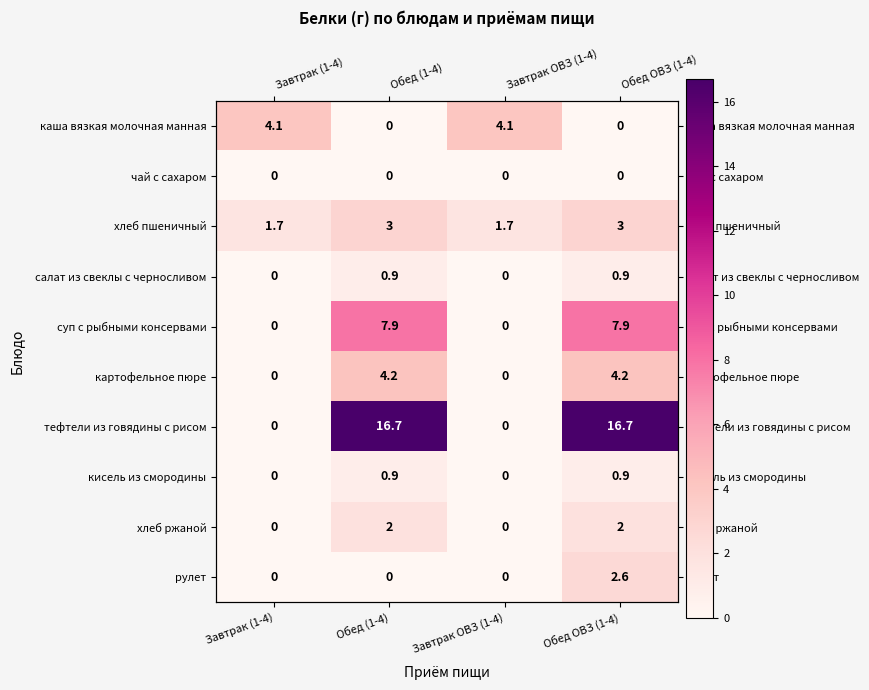

What is the total value across all series at Обед (1-4)?

35.6